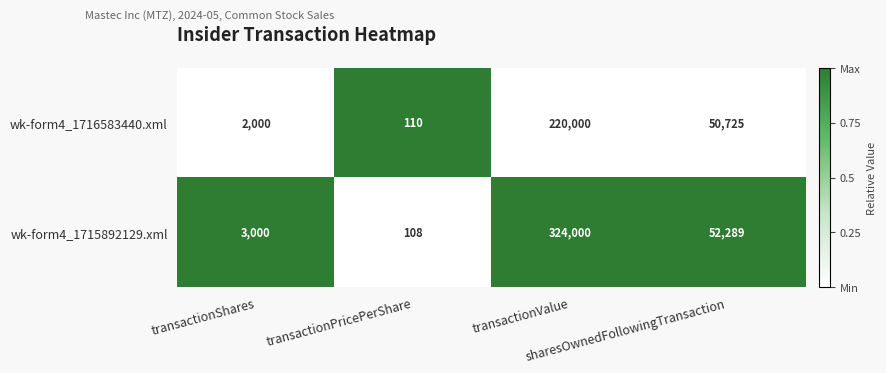

What is the difference between the maximum and minimum values in the wk-form4_1715892129.xml series?

323892